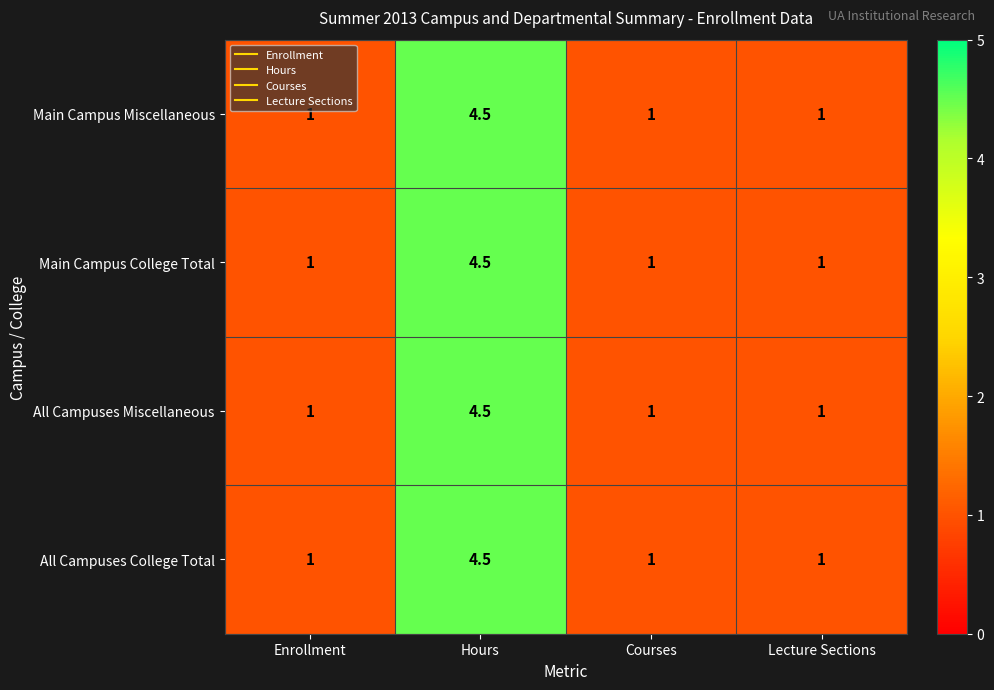

What is the average value of the All Campuses College Total series?

1.9